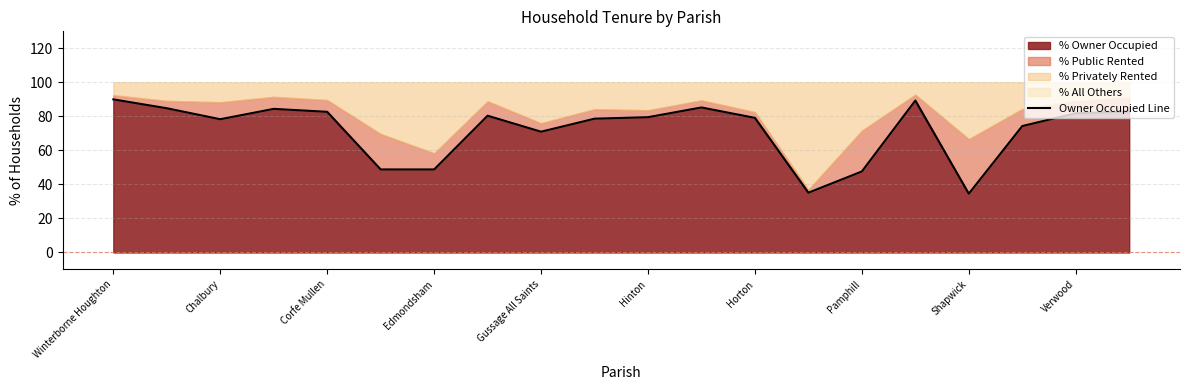

How many interior local peaks (higher than both neighbors) does the data have?

4